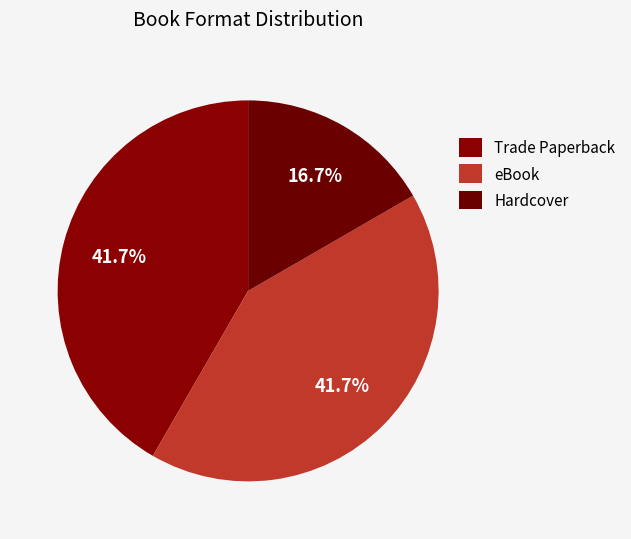

Rank the categories by value from lowest to highest.

Hardcover, Trade Paperback, eBook